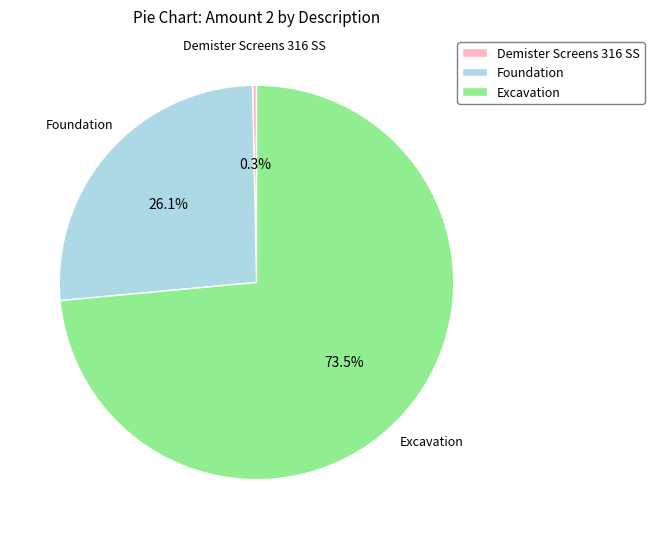

Rank the categories by value from lowest to highest.

Demister Screens 316 SS, Foundation, Excavation